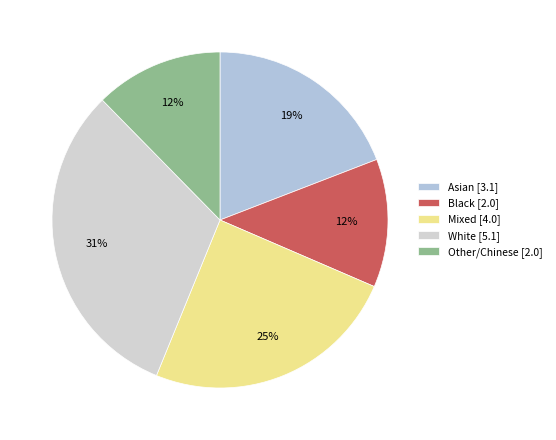

The Mixed slice represents 36% of the pie. True or false?

False